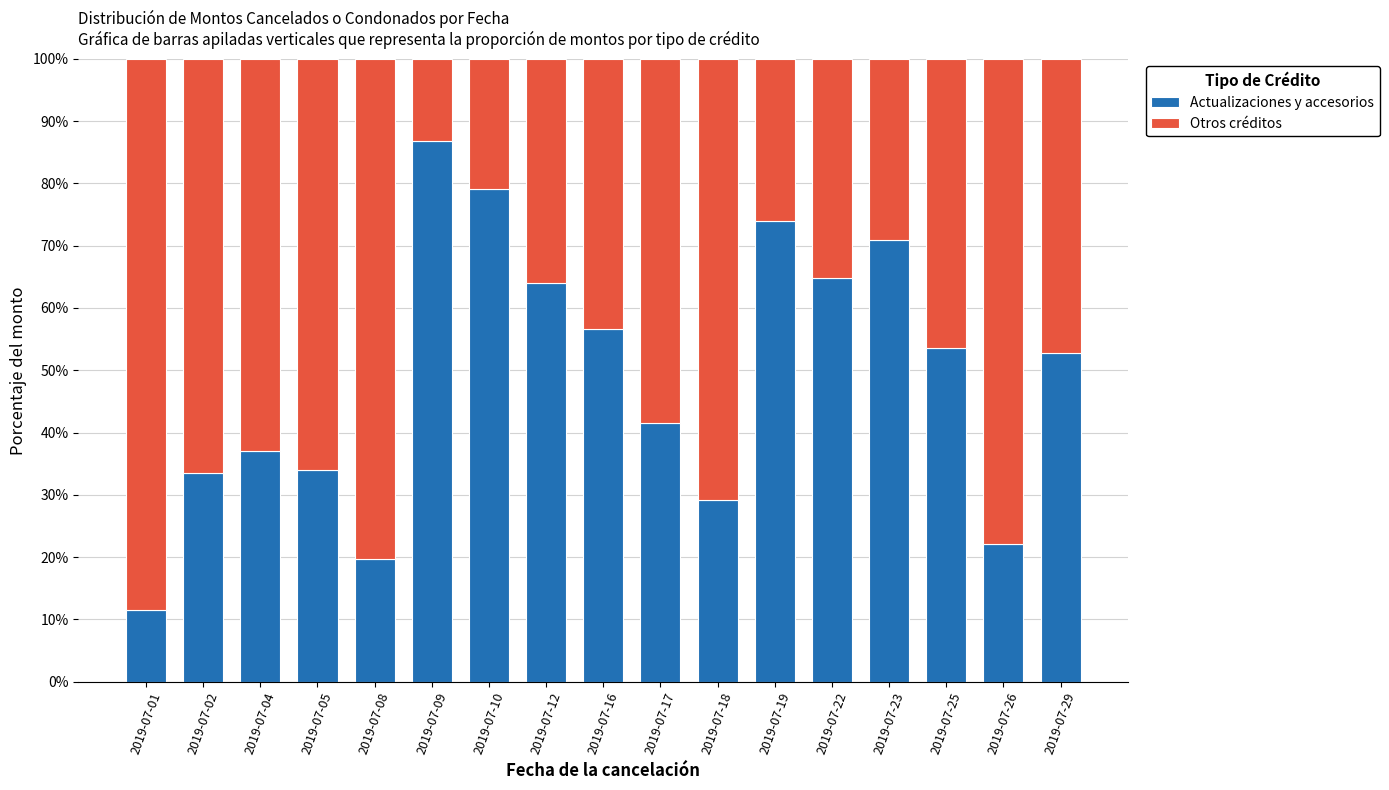

What is the average value of the Actualizaciones y accesorios series?

48.9